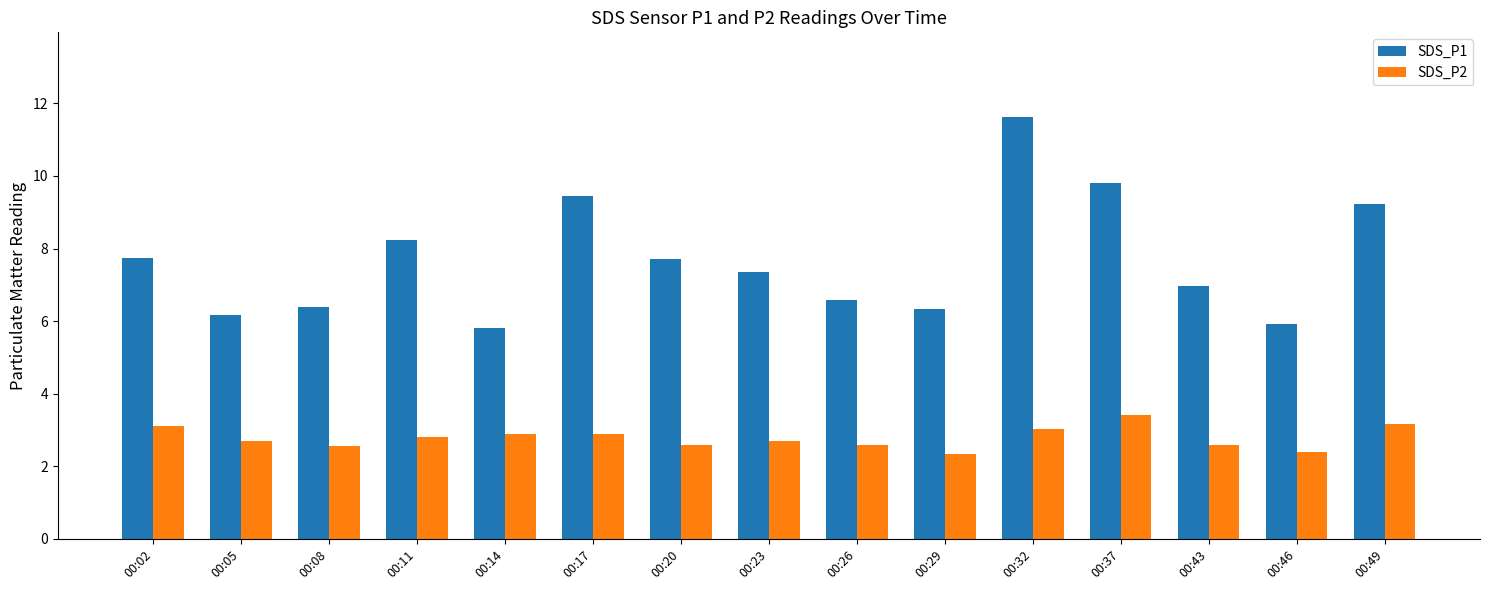

What is the value of the SDS_P2 bar at the 9th from the left?

2.6